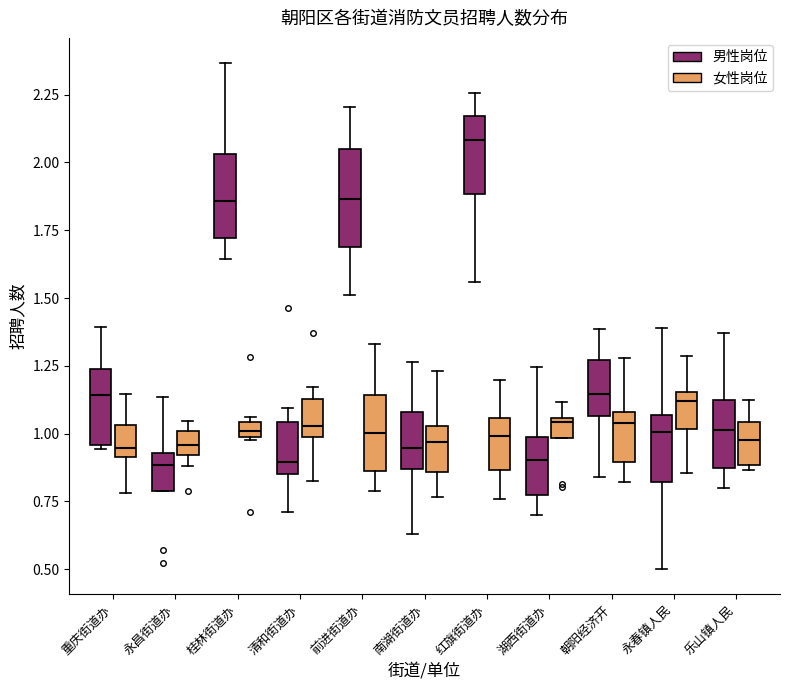

Where does the upper whisker of the box for 南湖街道办 (女性岗位) end on the y-axis? The values are not printed on the chart, so give them approximately, as read against the axis.

1.25